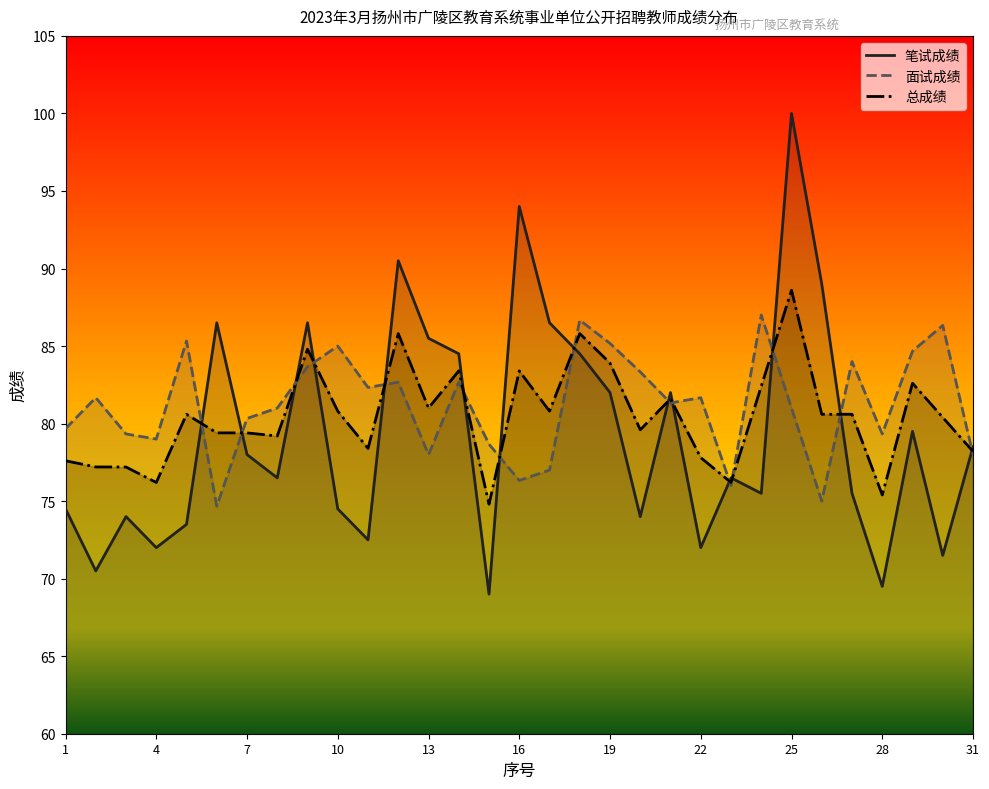

Which series ends up on top after the final intersection of 面试成绩 and 笔试成绩?

笔试成绩